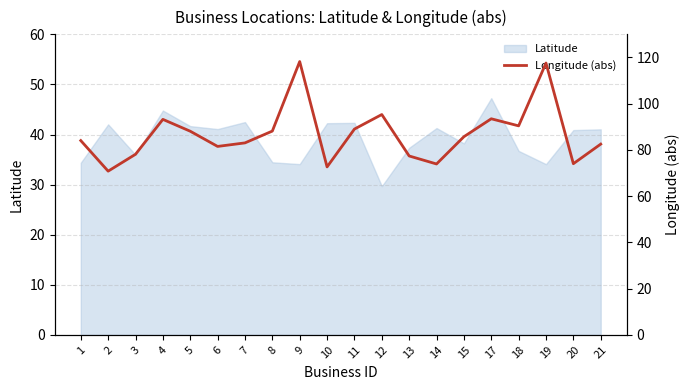

The Latitude series shows 73.2 at 11. True or false?

False